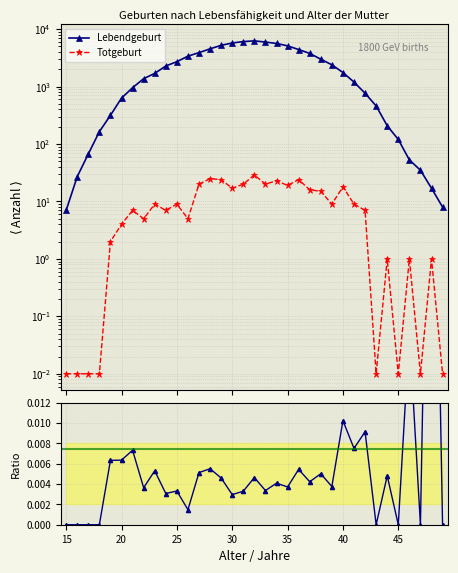

True or false: Lebendgeburt and Totgeburt intersect in this chart.

False